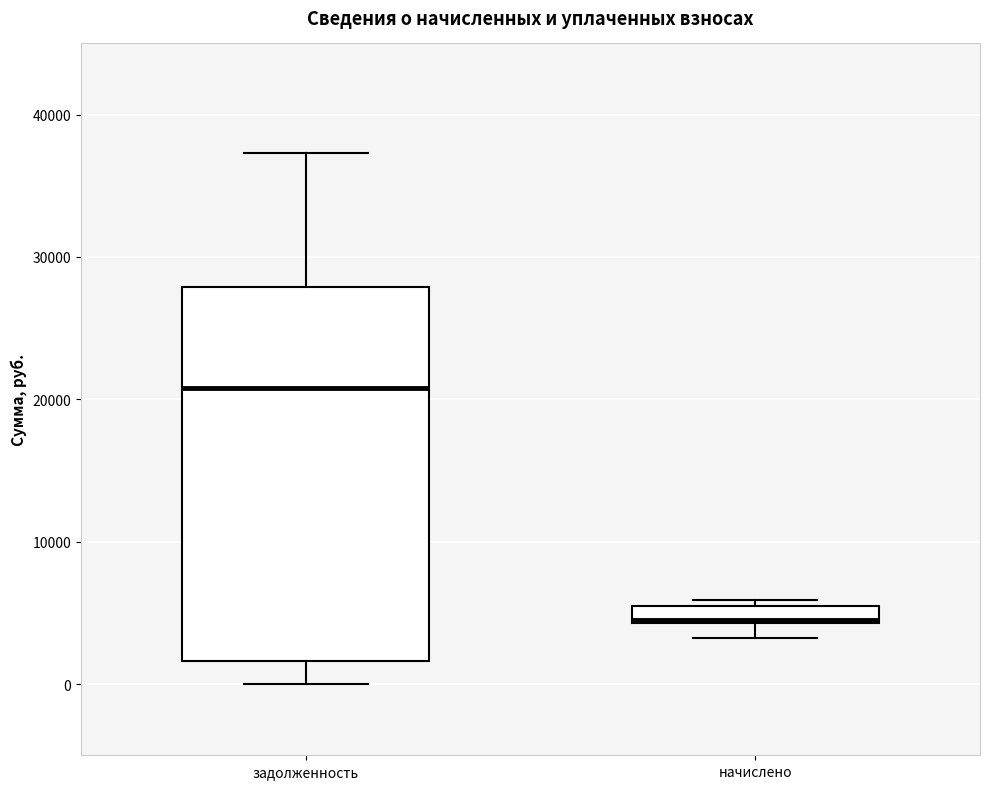

Which box's median line is the highest?

задолженность